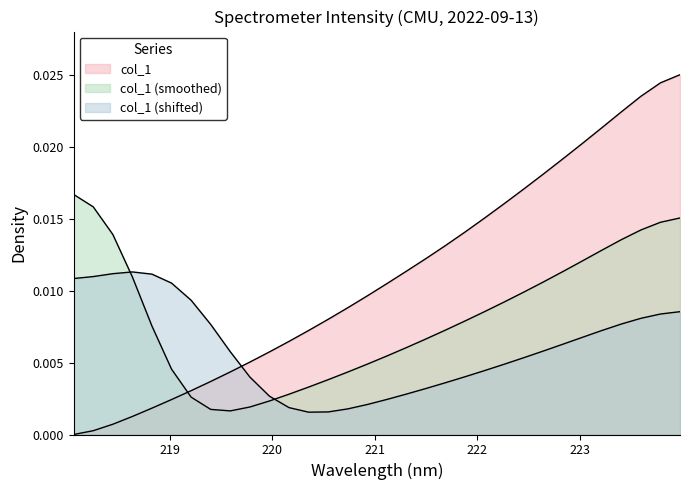

How many positive values are there?

31